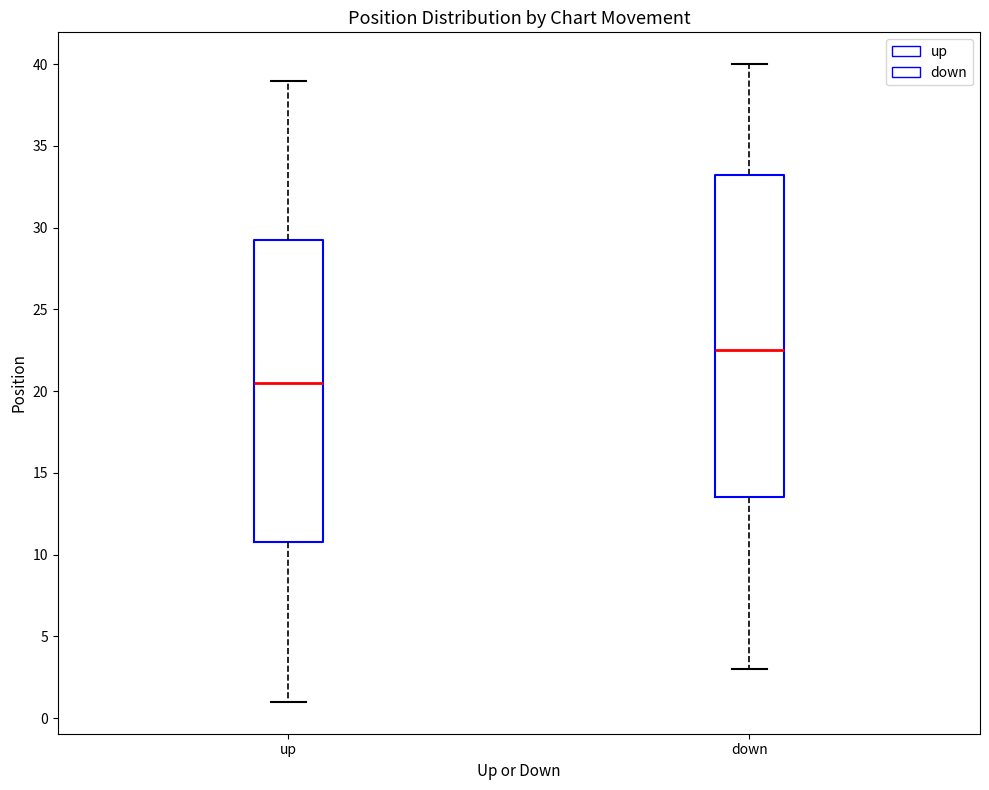

Which box is the tallest, from its lower edge to its upper edge?

down